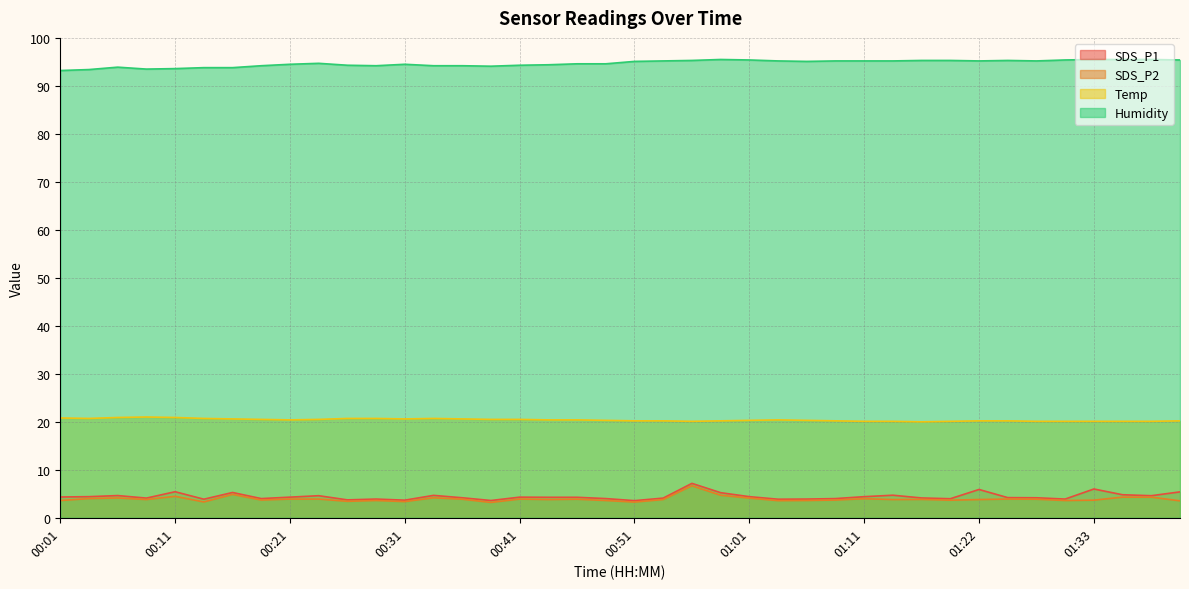

What is the smallest value displayed?

3.2